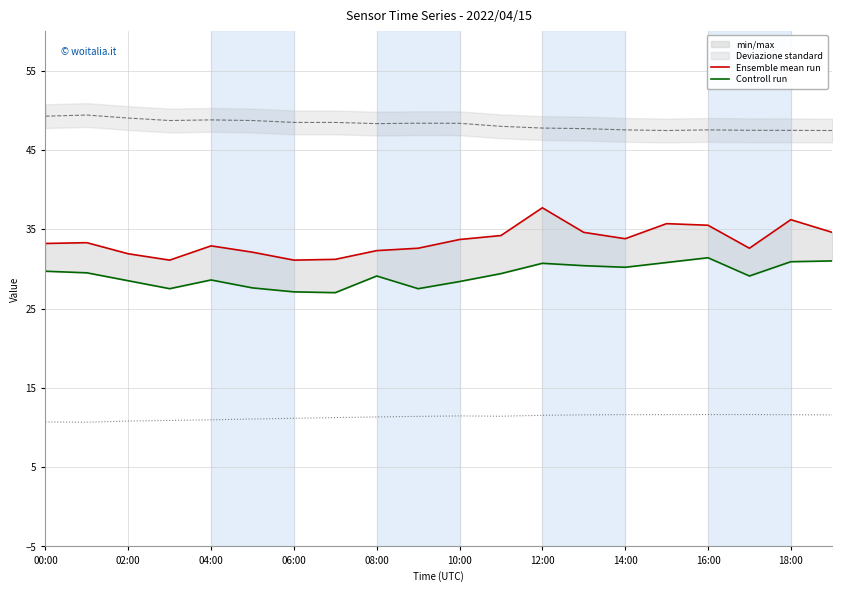

Which series changed the most between 08:00 and 17?

Controll run